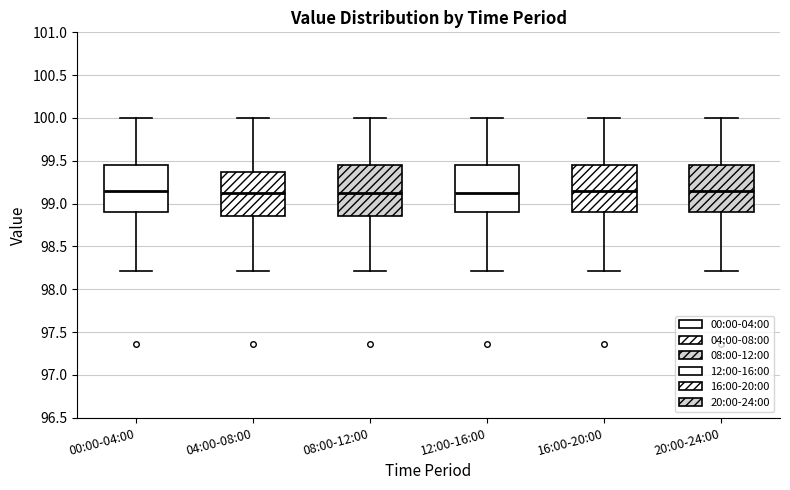

Reading left to right, read every box against the y-axis: the position of its median line, the range the box covers, and the ends of its whiskers. The values are not printed on the chart, so give them approximately, as read against the axis.

00:00-04:00: median 99.15, box 98.90 to 99.45, whiskers 98.20 to 100.00
04:00-08:00: median 99.15, box 98.85 to 99.35, whiskers 98.20 to 100.00
08:00-12:00: median 99.15, box 98.85 to 99.45, whiskers 98.20 to 100.00
12:00-16:00: median 99.15, box 98.90 to 99.45, whiskers 98.20 to 100.00
16:00-20:00: median 99.15, box 98.90 to 99.45, whiskers 98.20 to 100.00
20:00-24:00: median 99.15, box 98.90 to 99.45, whiskers 98.20 to 100.00